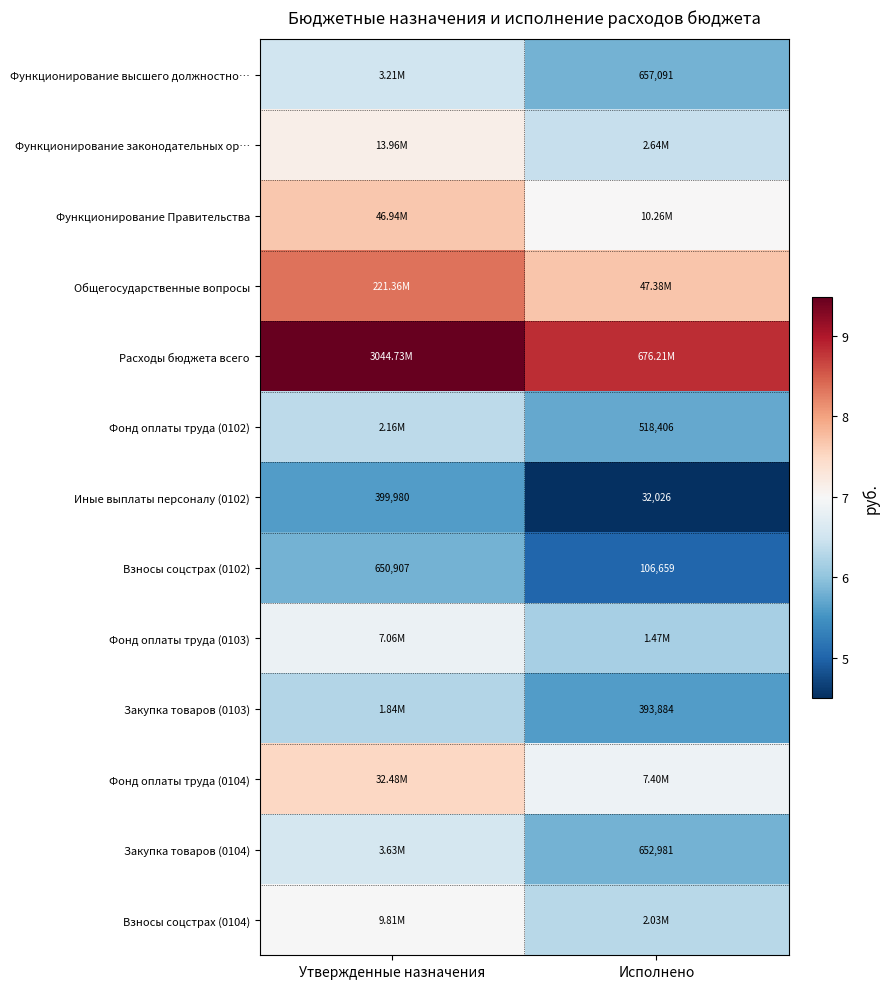

Is the value of Расходы бюджета всего at Исполнено greater than the value of Фонд оплаты труда (0103) at Утвержденные назначения?

Yes